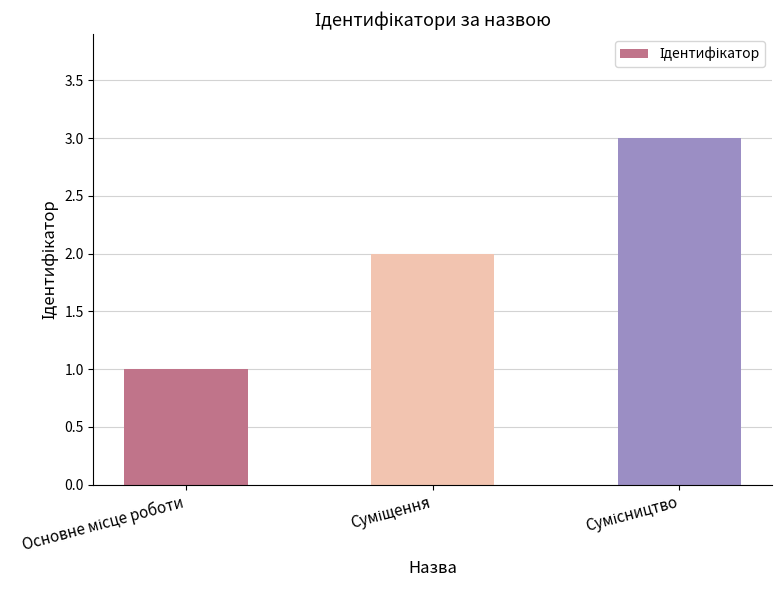

What is the maximum value shown in the chart?

3